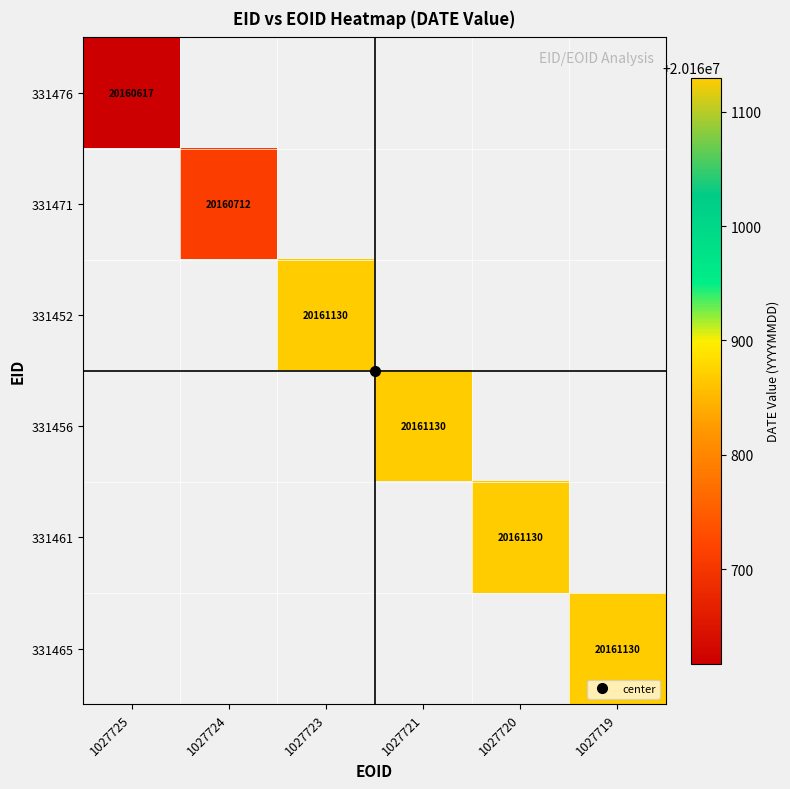

True or false: 331465 has a value of 30676521.9 at 1027719.

False